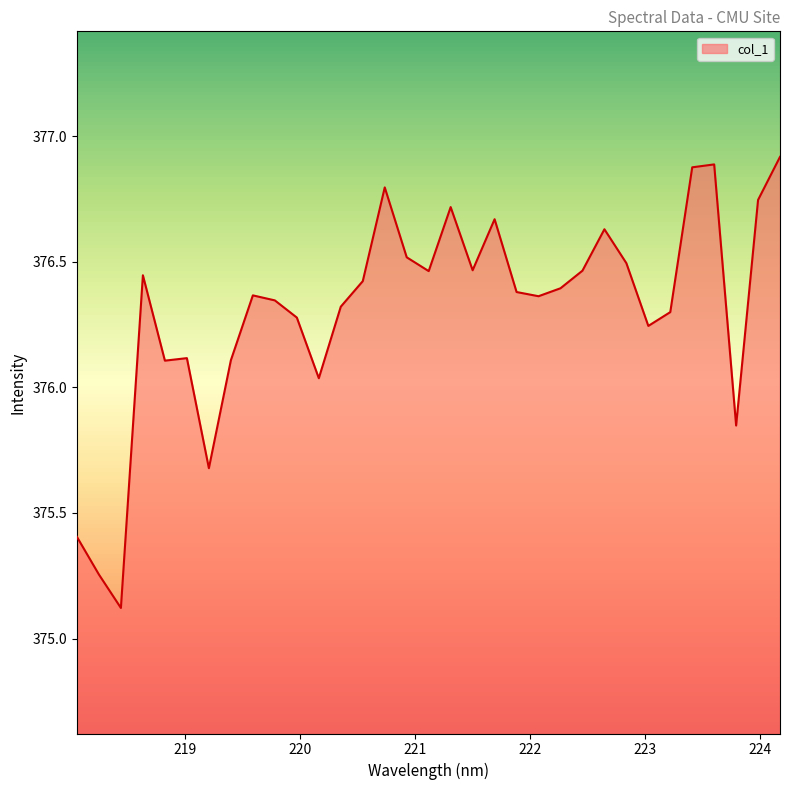

What is the difference between the maximum and minimum values?

1.8